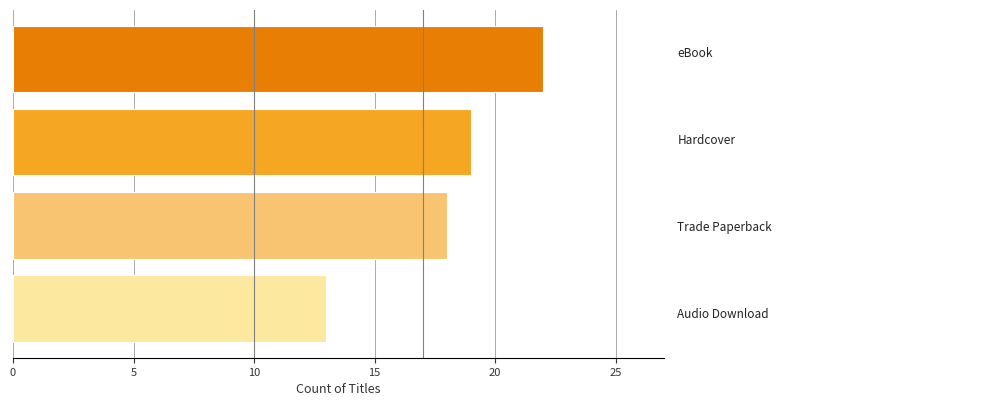

How many values are below 19?

2